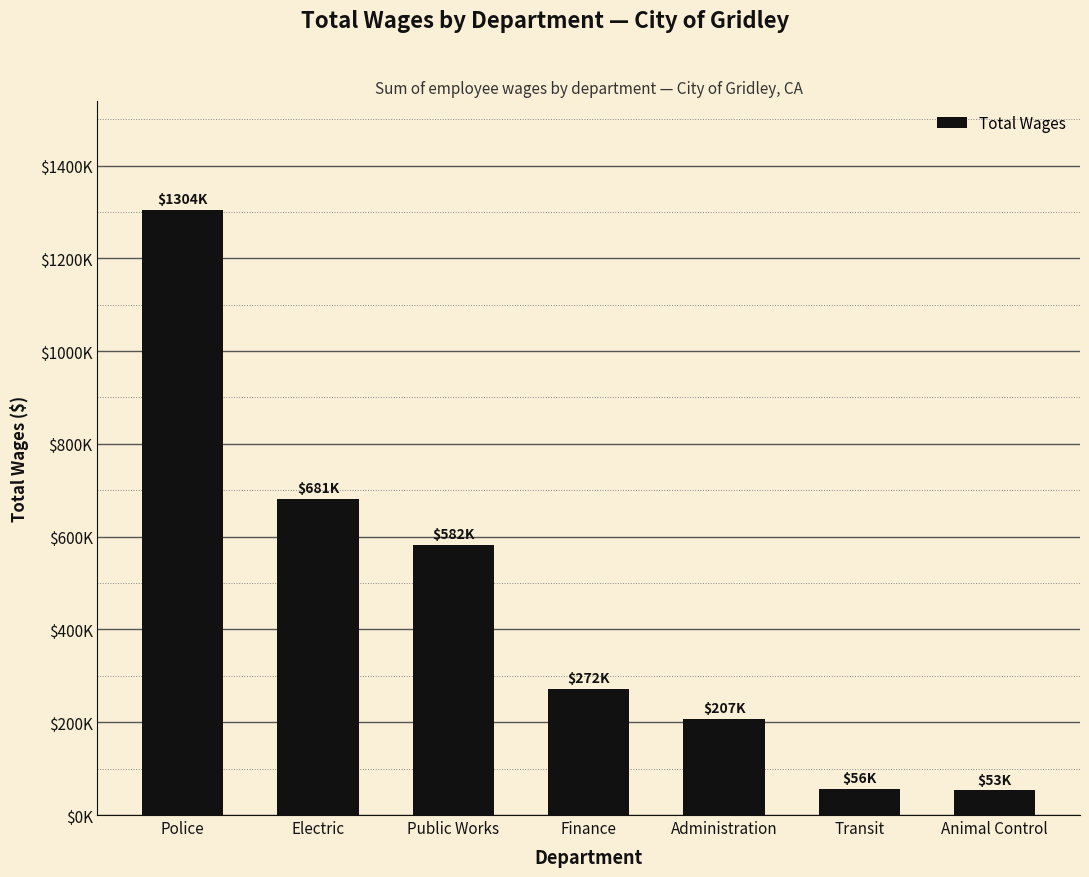

Which category has the lowest value across all series?

Animal Control